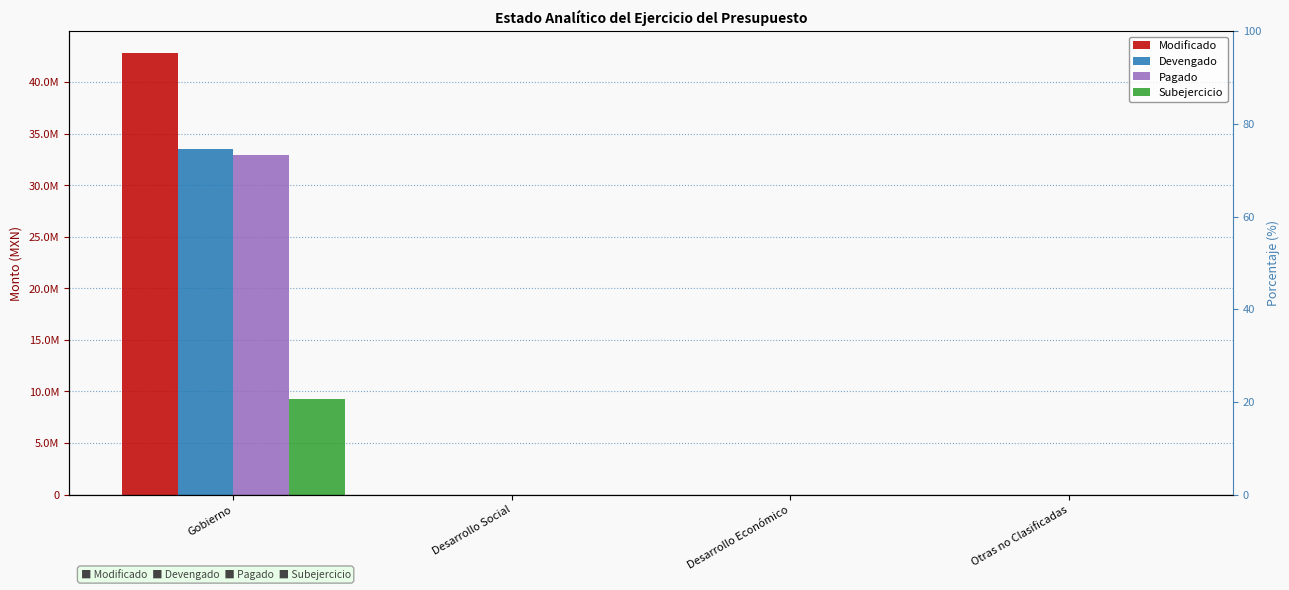

What is the average value of the Pagado series?

8232659.2